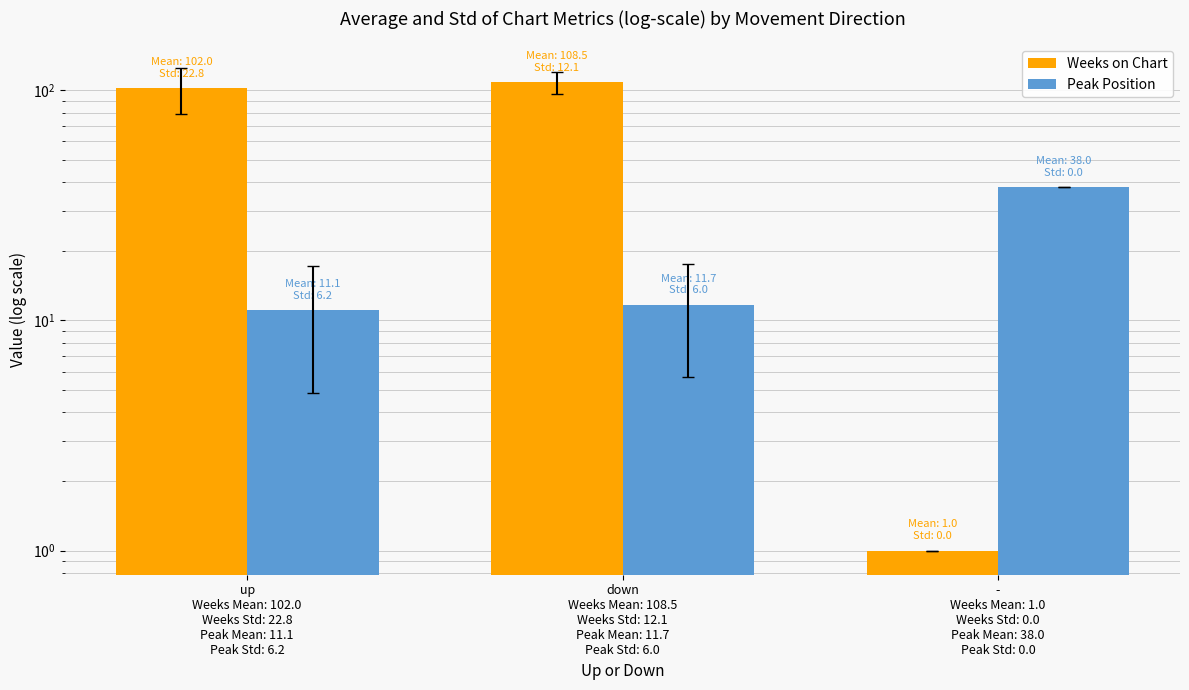

Which has a higher value, up
Weeks Mean: 102.0
Weeks Std: 22.8
Peak Mean: 11.1
Peak Std: 6.2 or -
Weeks Mean: 1.0
Weeks Std: 0.0
Peak Mean: 38.0
Peak Std: 0.0?

up
Weeks Mean: 102.0
Weeks Std: 22.8
Peak Mean: 11.1
Peak Std: 6.2